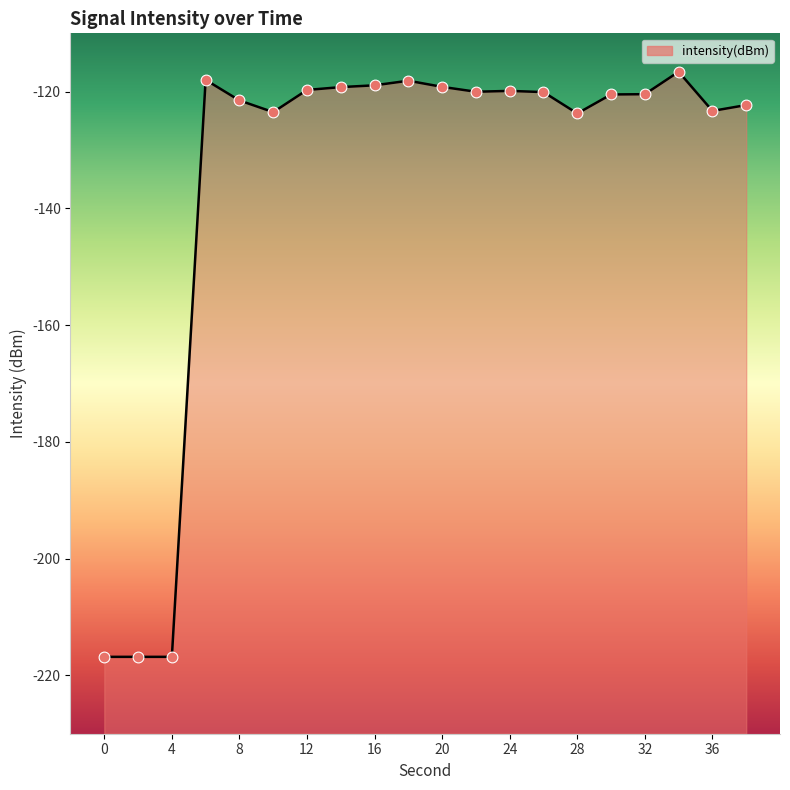

What is the change in value from 26 to 36?

-3.2